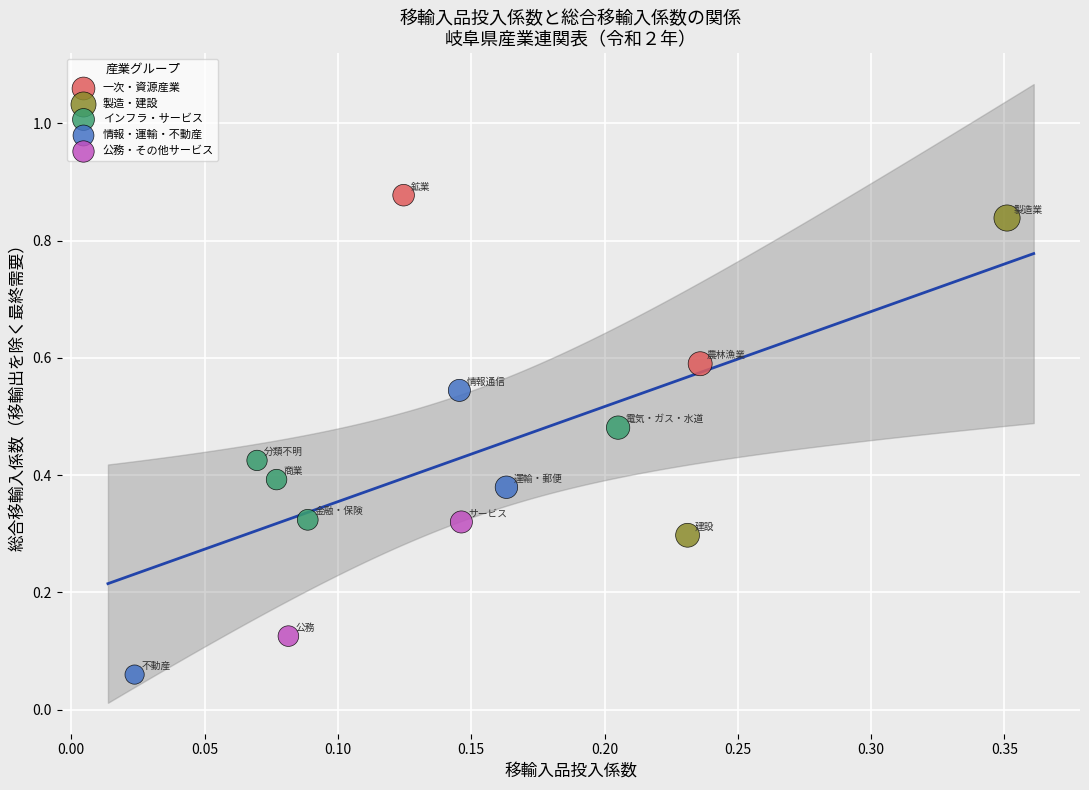

What are all the series names shown in the legend?

一次・資源産業, 製造・建設, インフラ・サービス, 情報・運輸・不動産, 公務・その他サービス